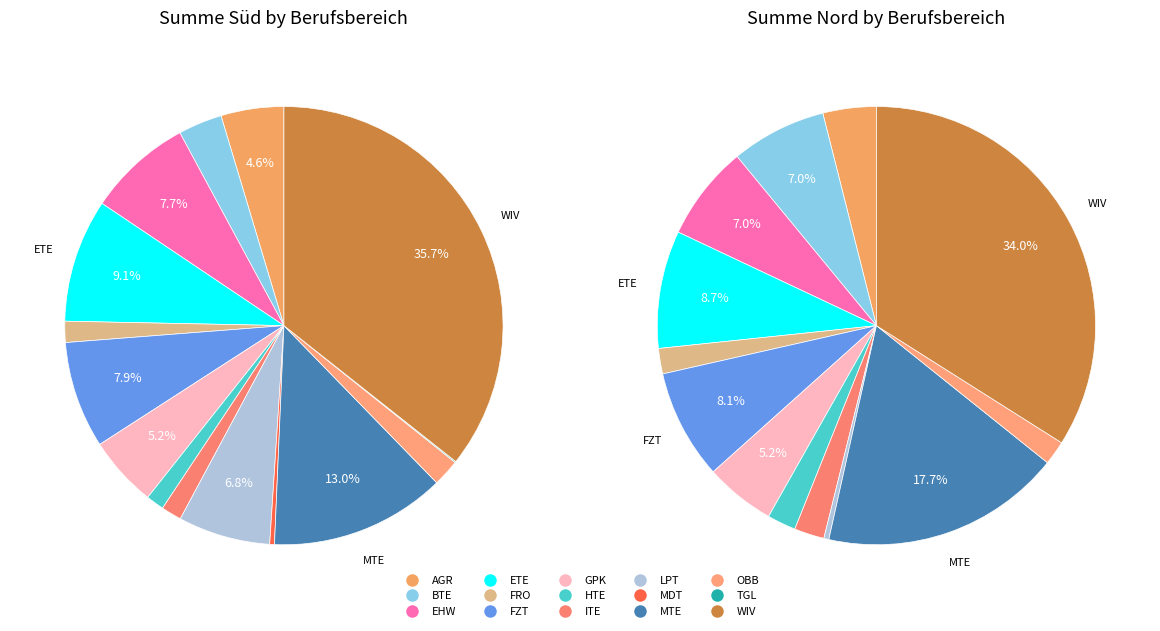

To the nearest percent, what portion does BTE represent?

7%